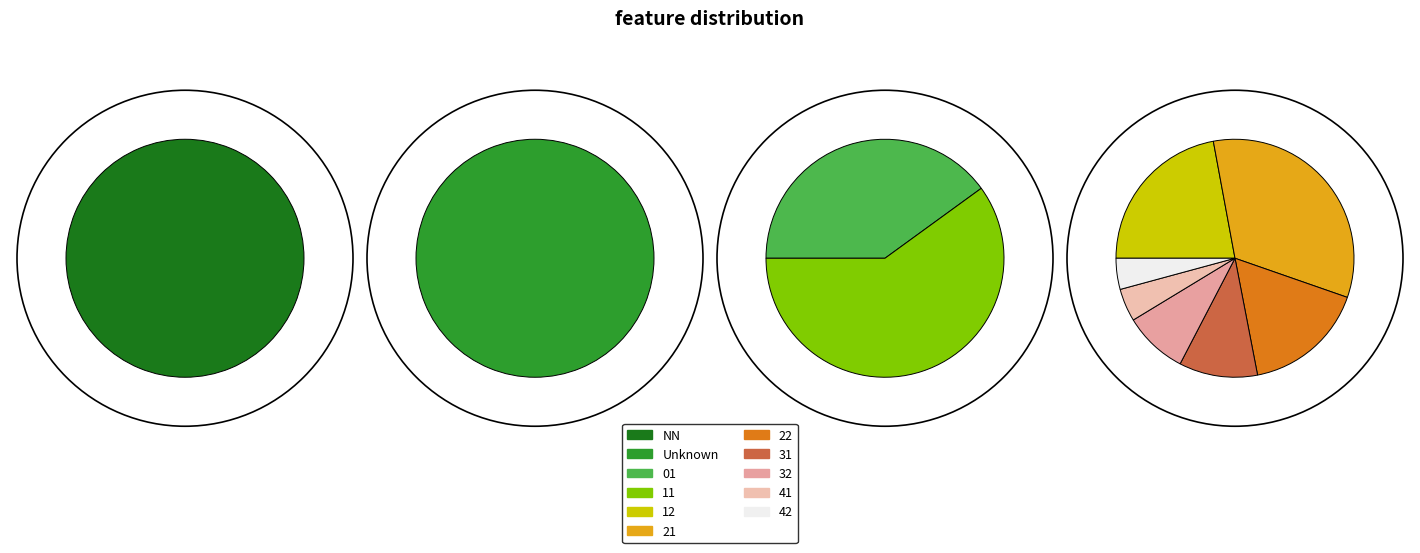

What is the smallest slice in the pie chart?

42